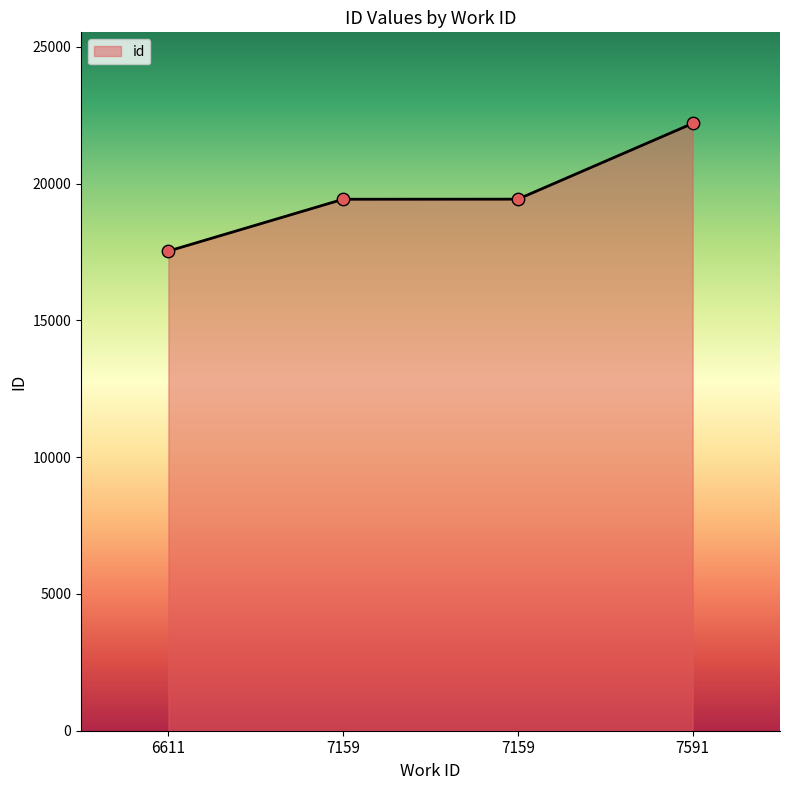

Between 7159 and 6611, which is larger?

7159